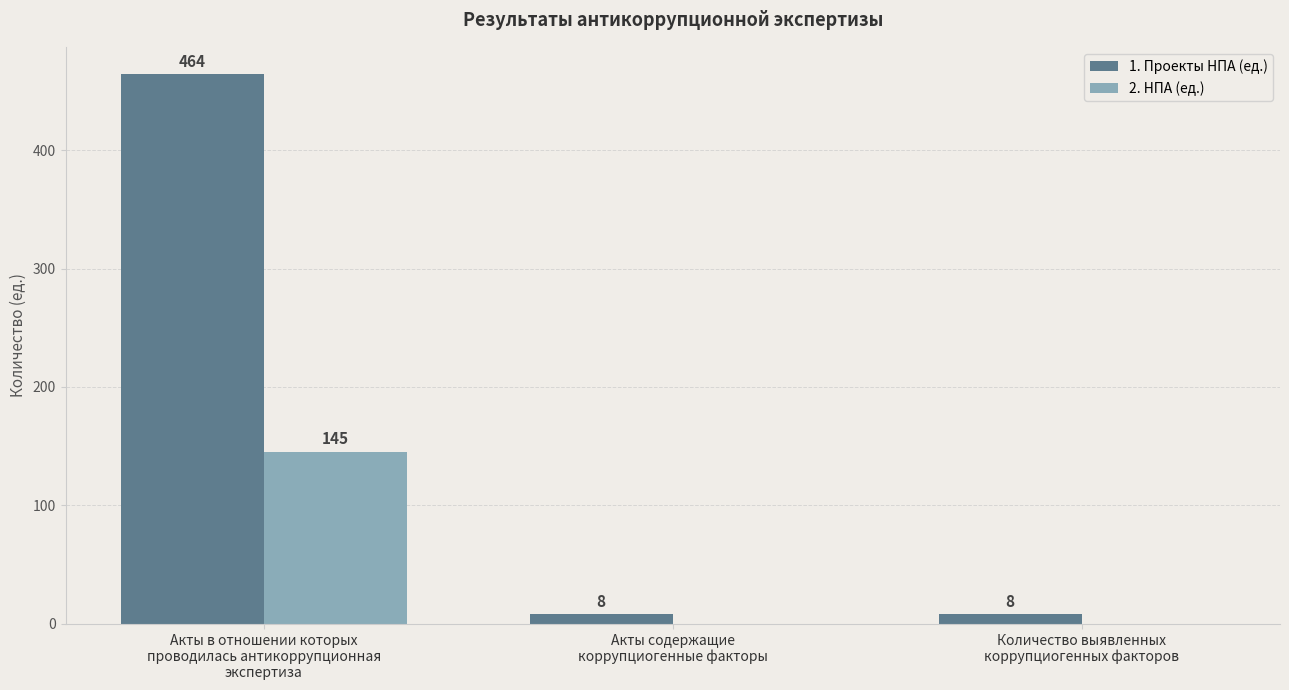

What is the sum of all 1. Проекты НПА (ед.) values?

480